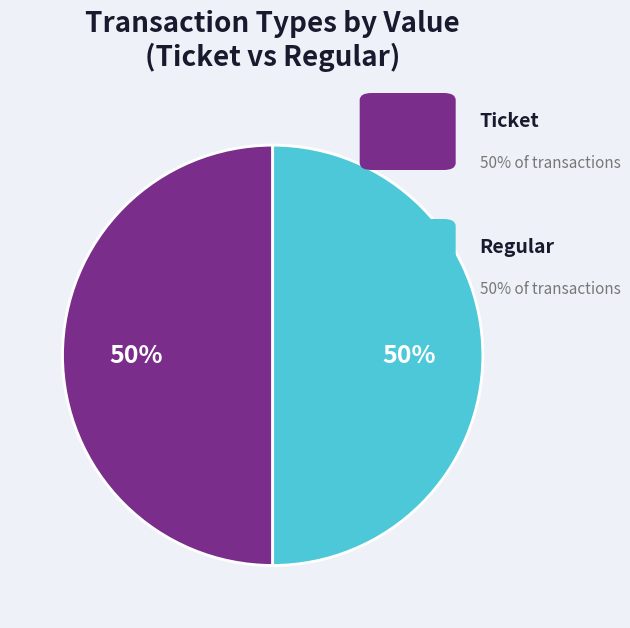

How many segments does this pie chart have?

2